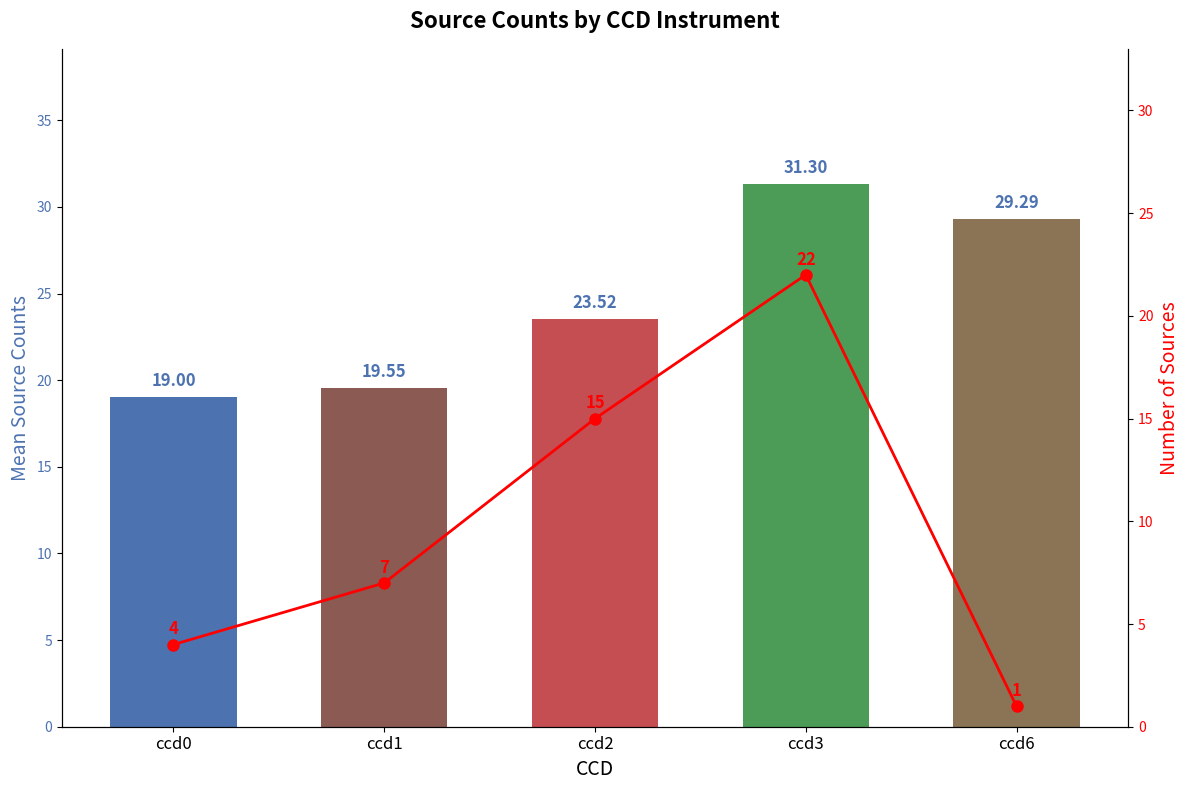

What is the spread (max minus min) of values at ccd1?

12.5